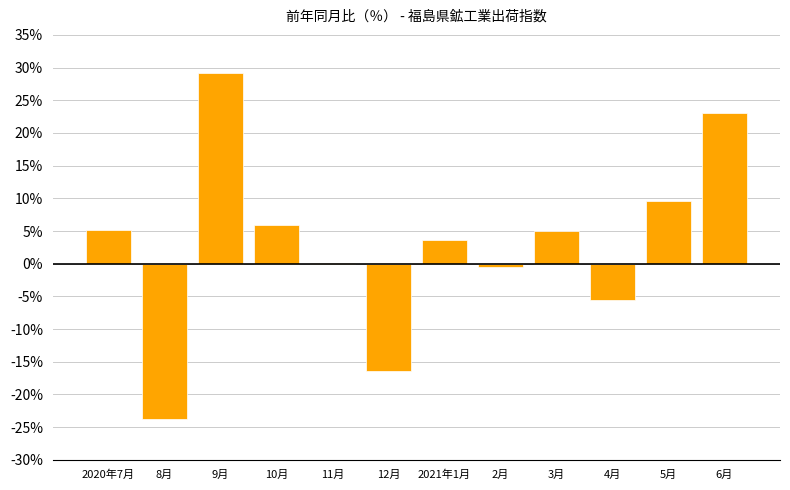

What is the ratio of the value at 2021年1月 to the value at 3月?

0.7